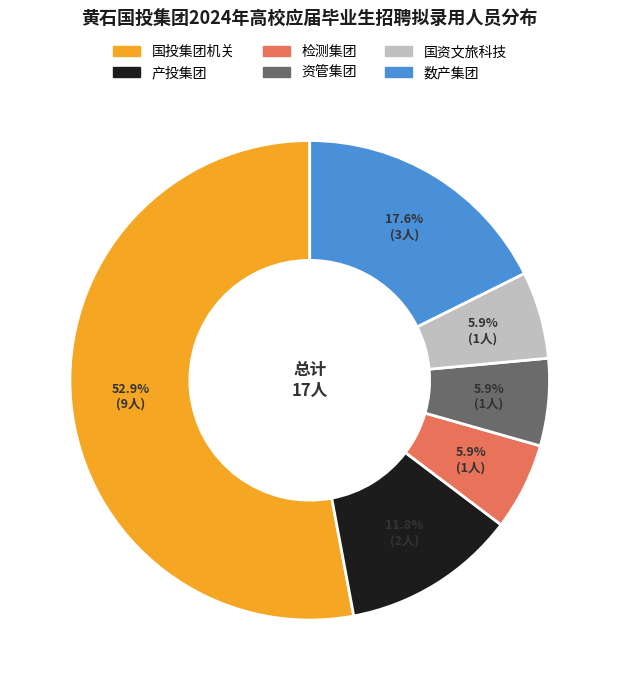

Which has a higher value, 检测集团 or 数产集团?

数产集团